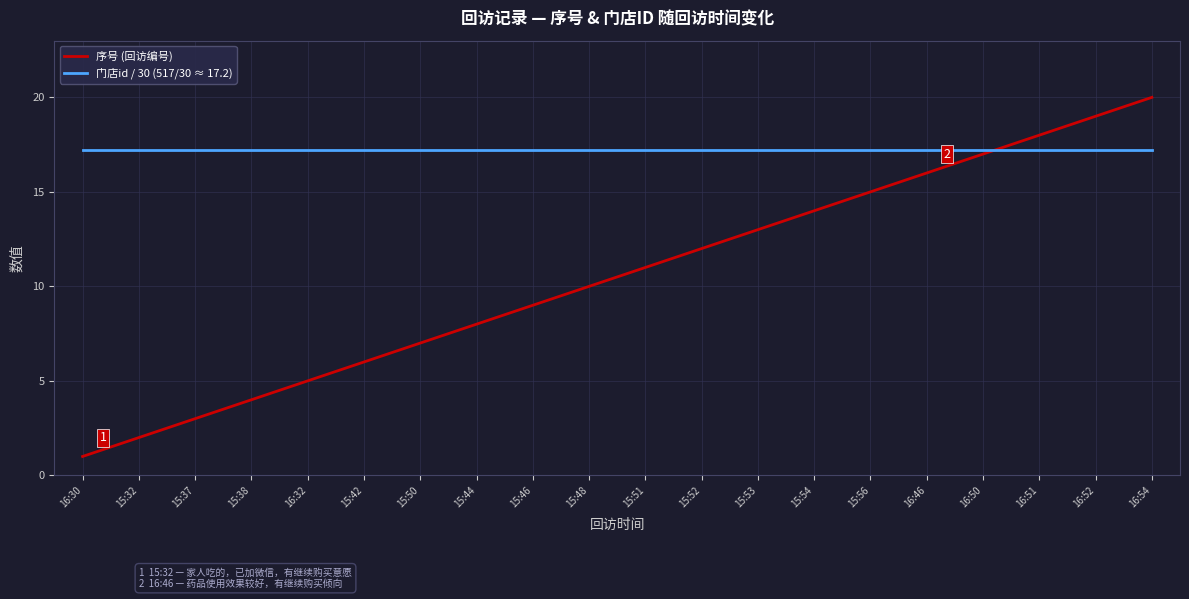

Reading left to right, list all the values displayed in this chart.

序号 (回访编号): 16:30=1.0	15:32=2.0	15:37=3.0	15:38=4.0	16:32=5.0	15:42=6.0	15:50=7.0	15:44=8.0	15:46=9.0	15:48=10.0	15:51=11.0	15:52=12.0	15:53=13.0	15:54=14.0	15:56=15.0	16:46=16.0	16:50=17.0	16:51=18.0	16:52=19.0	16:54=20.0
门店id / 30 (517/30 ≈ 17.2): 16:30=17.2	15:32=17.2	15:37=17.2	15:38=17.2	16:32=17.2	15:42=17.2	15:50=17.2	15:44=17.2	15:46=17.2	15:48=17.2	15:51=17.2	15:52=17.2	15:53=17.2	15:54=17.2	15:56=17.2	16:46=17.2	16:50=17.2	16:51=17.2	16:52=17.2	16:54=17.2